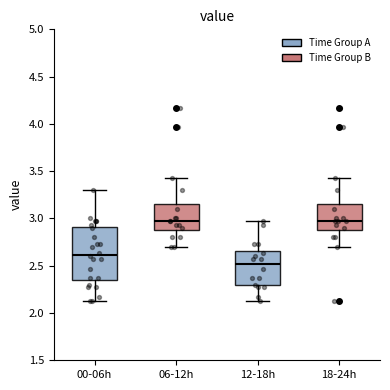

Reading left to right, read every box against the y-axis: the position of its median line, the range the box covers, and the ends of its whiskers. The values are not printed on the chart, so give them approximately, as read against the axis.

00-06h: median 2.60, box 2.35 to 2.90, whiskers 2.15 to 3.30
06-12h: median 2.95, box 2.90 to 3.15, whiskers 2.70 to 3.45
12-18h: median 2.50, box 2.30 to 2.65, whiskers 2.15 to 2.95
18-24h: median 2.95, box 2.90 to 3.15, whiskers 2.70 to 3.45